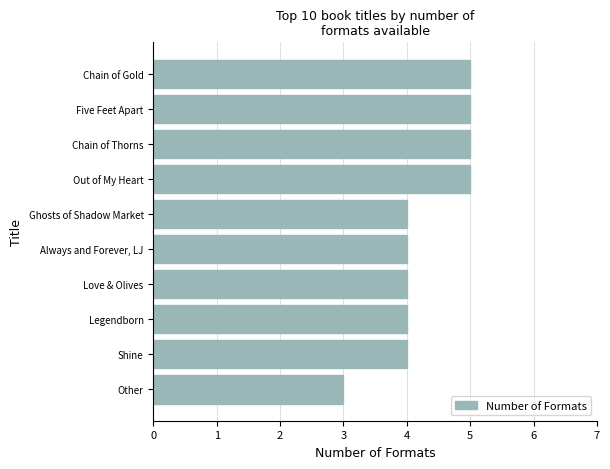

What is the approximate value at Always and Forever, LJ?

4